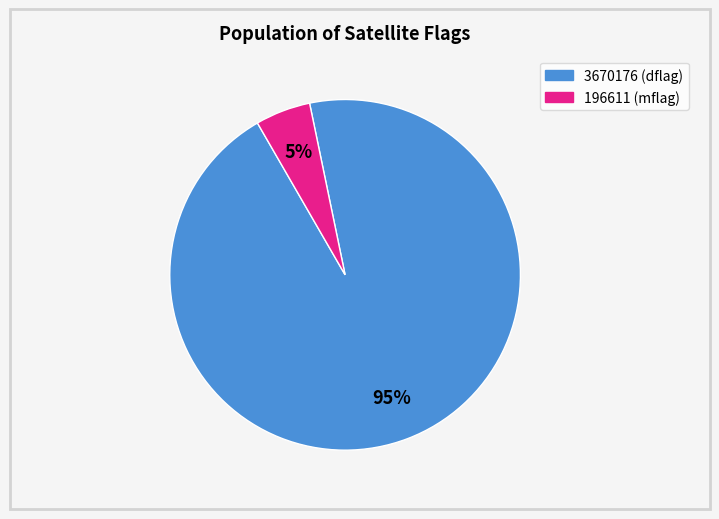

Does any single category account for the majority?

Yes